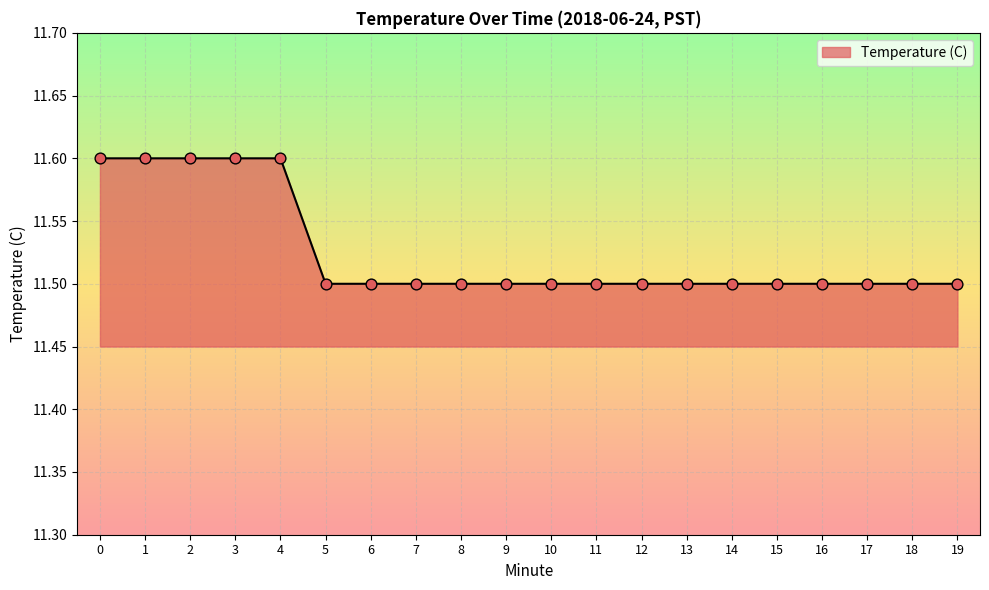

Approximately how many times larger is the value at 13 compared to 6?

1.0